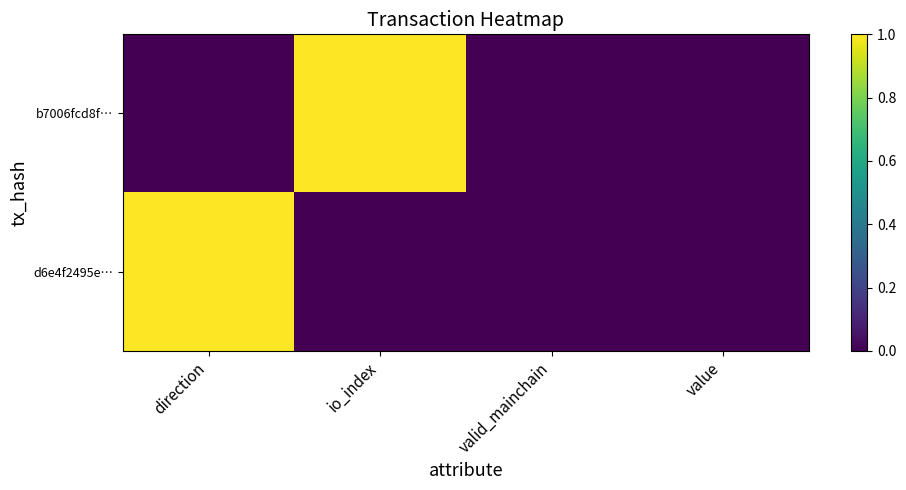

Which category has the highest value across all series?

io_index